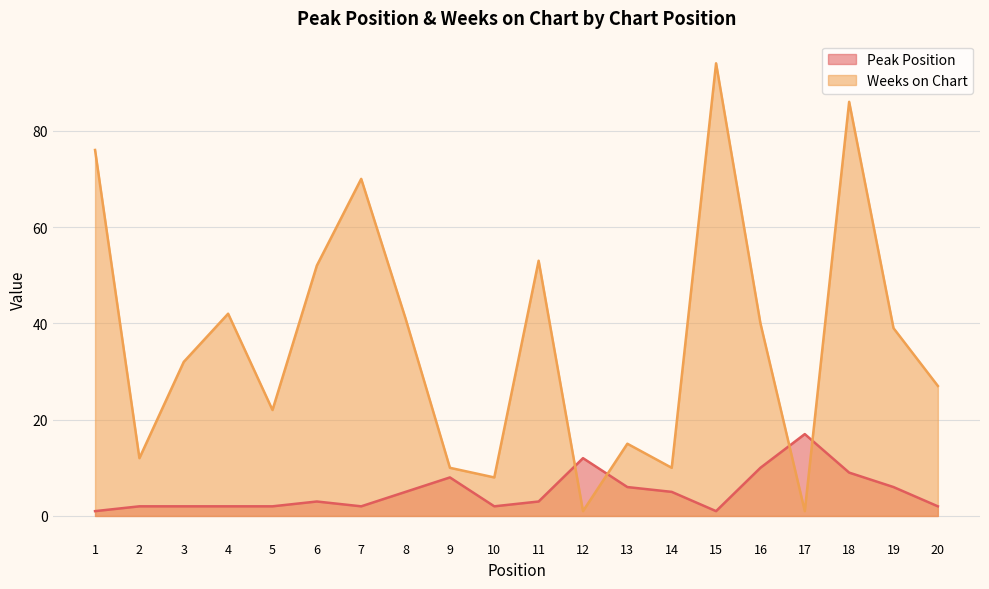

Reading left to right, extract all data points from this chart.

Peak Position: 1	2	2	2	2	3	2	5	8	2	3	12	6	5	1	10	17	9	6	2
Weeks on Chart: 76	12	32	42	22	52	70	41	10	8	53	1	15	10	94	40	1	86	39	27